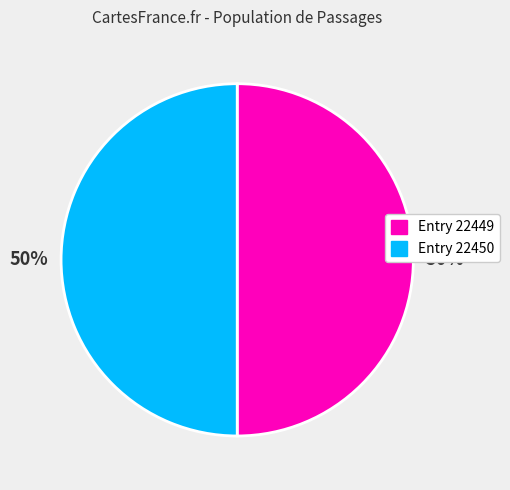

Approximately how many times larger is the value at Entry 22450 compared to Entry 22449?

1.0